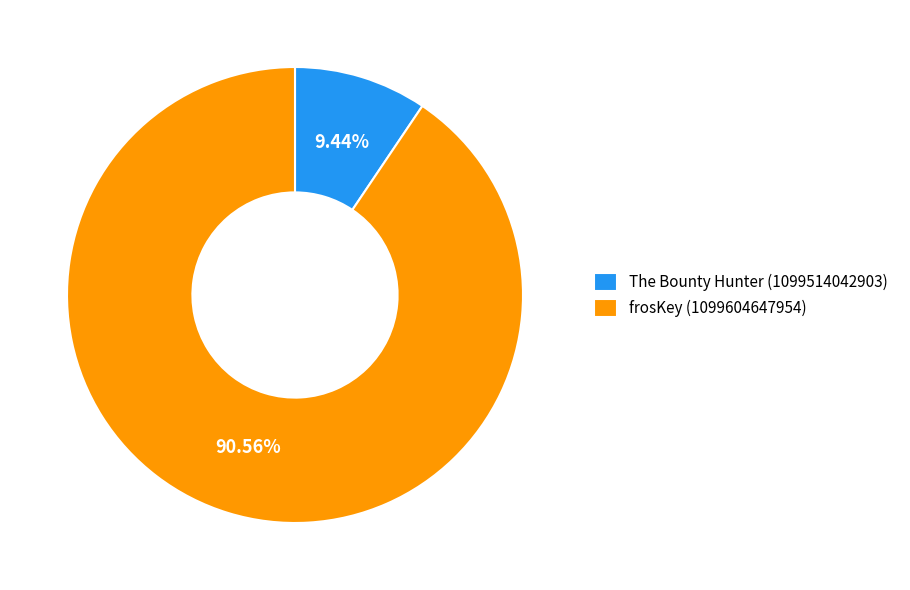

Which has a higher value, frosKey (1099604647954) or The Bounty Hunter (1099514042903)?

frosKey (1099604647954)